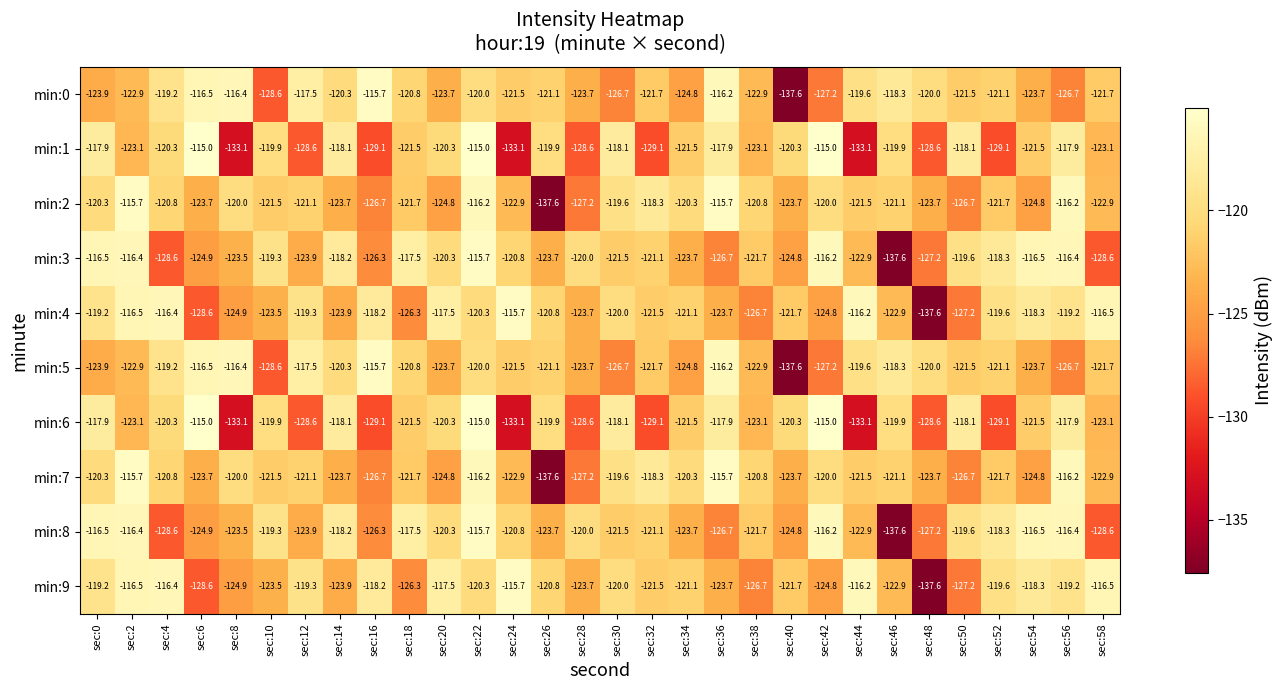

At which label is min:9 closest to -126?

sec:18